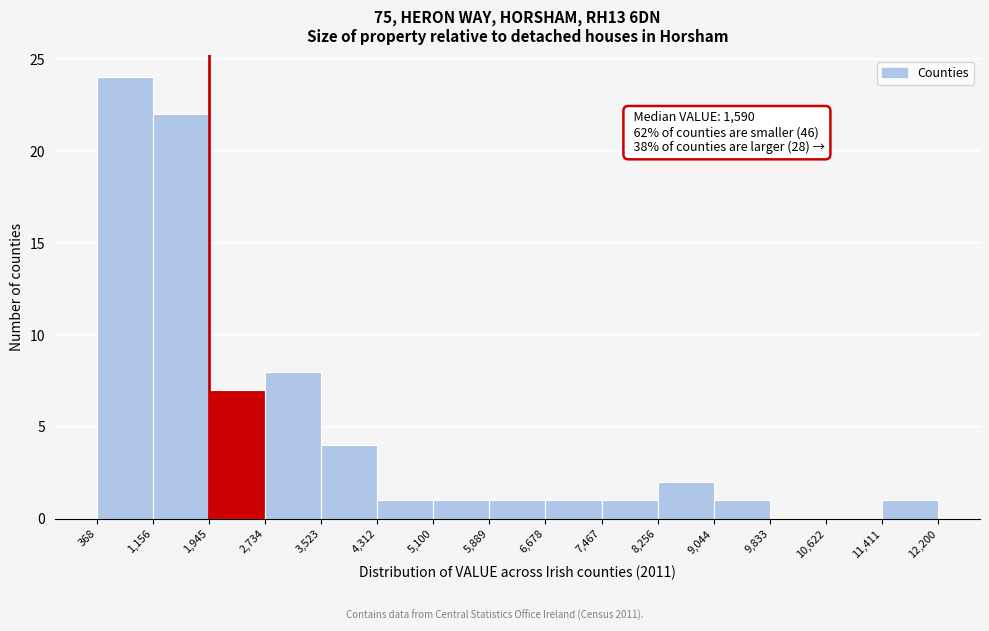

Over which range of the x-axis is the bar tallest?

368 to 1,156